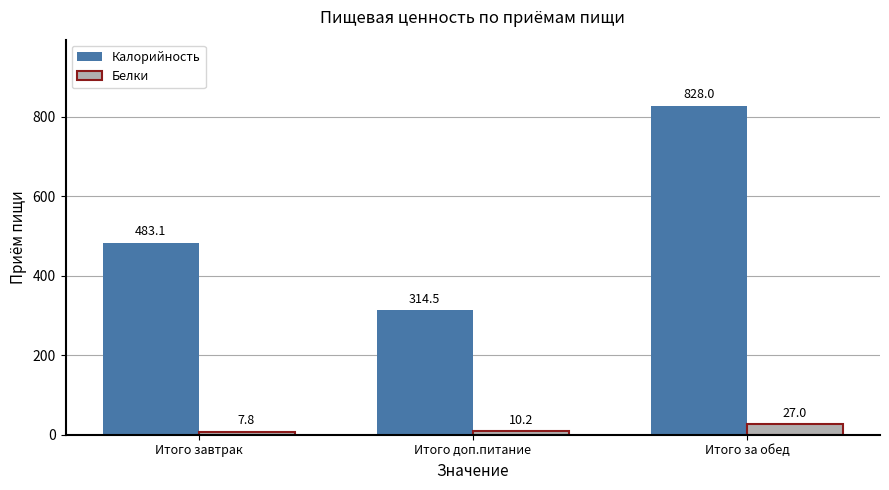

Which category has the highest value across all series?

Итого за обед